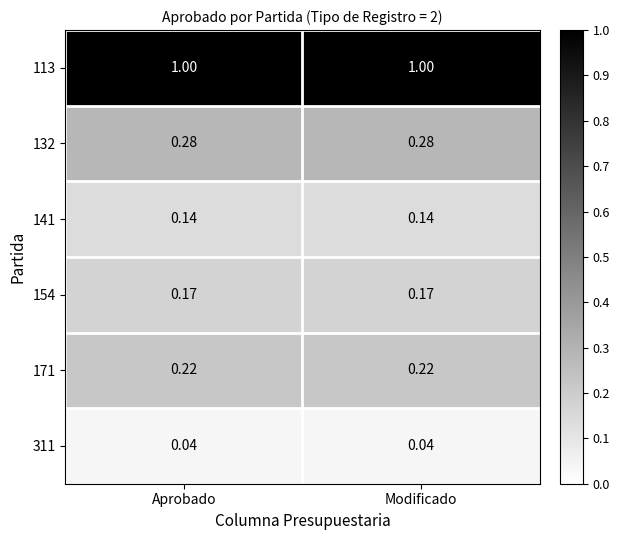

Is the value of 141 at Modificado greater than the value of 113 at Modificado?

No